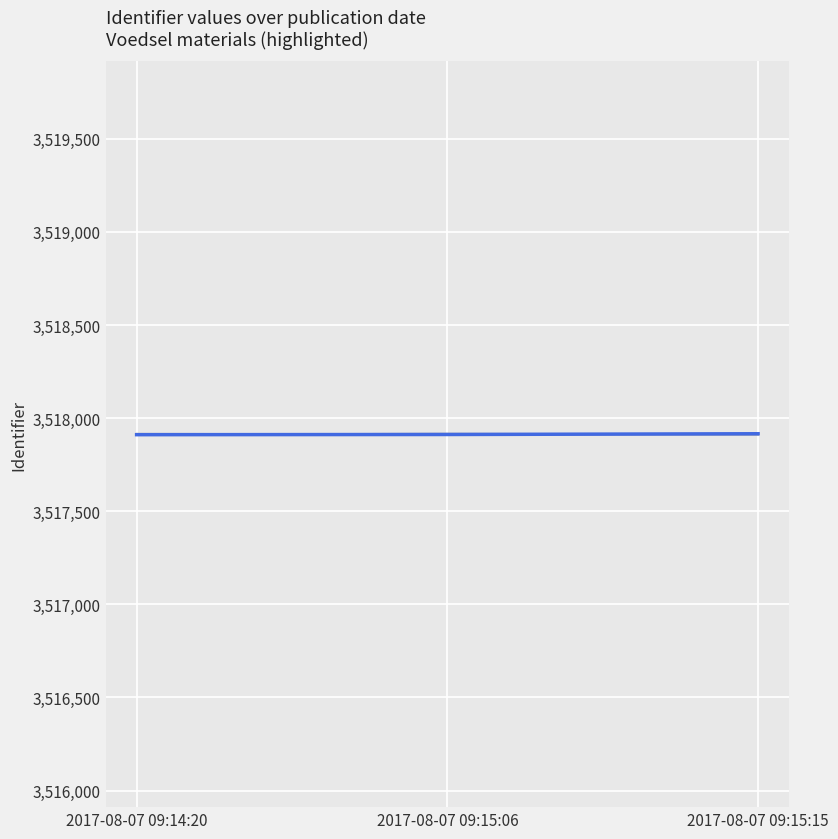

Does the chart have visible grid lines?

Yes